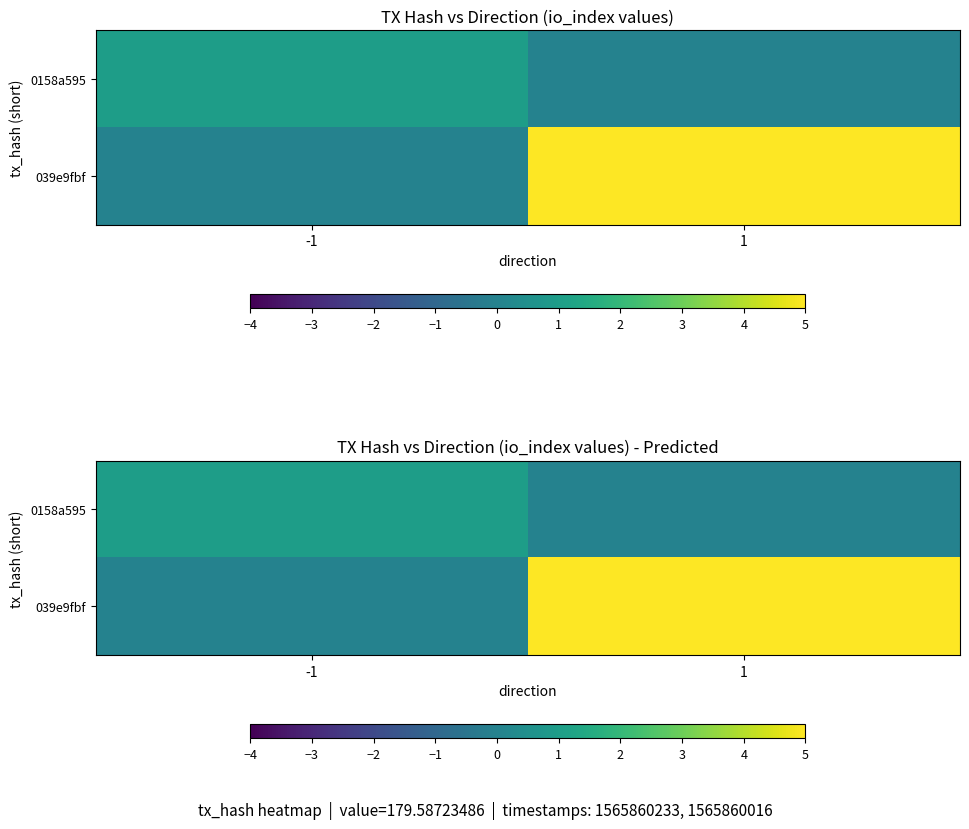

What is the sum of the 0158a595 values at -1 and 1?

1